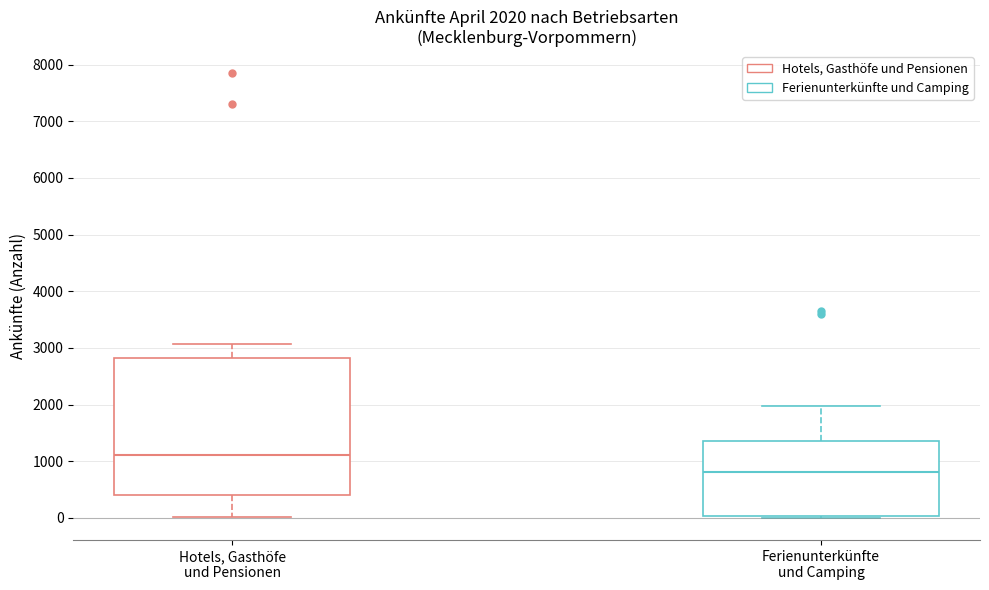

Which box is the tallest, from its lower edge to its upper edge?

Hotels, Gasthöfe und Pensionen